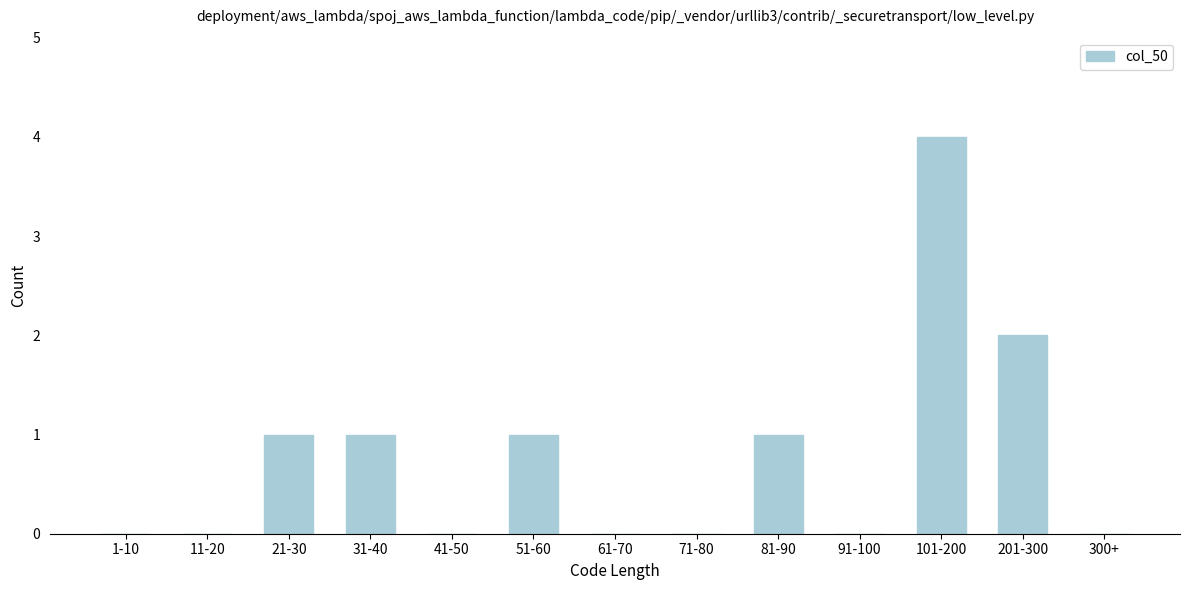

Reading left to right, what are all the values shown in this chart?

1-10=0	11-20=0	21-30=1	31-40=1	41-50=0	51-60=1	61-70=0	71-80=0	81-90=1	91-100=0	101-200=4	201-300=2	300+=0